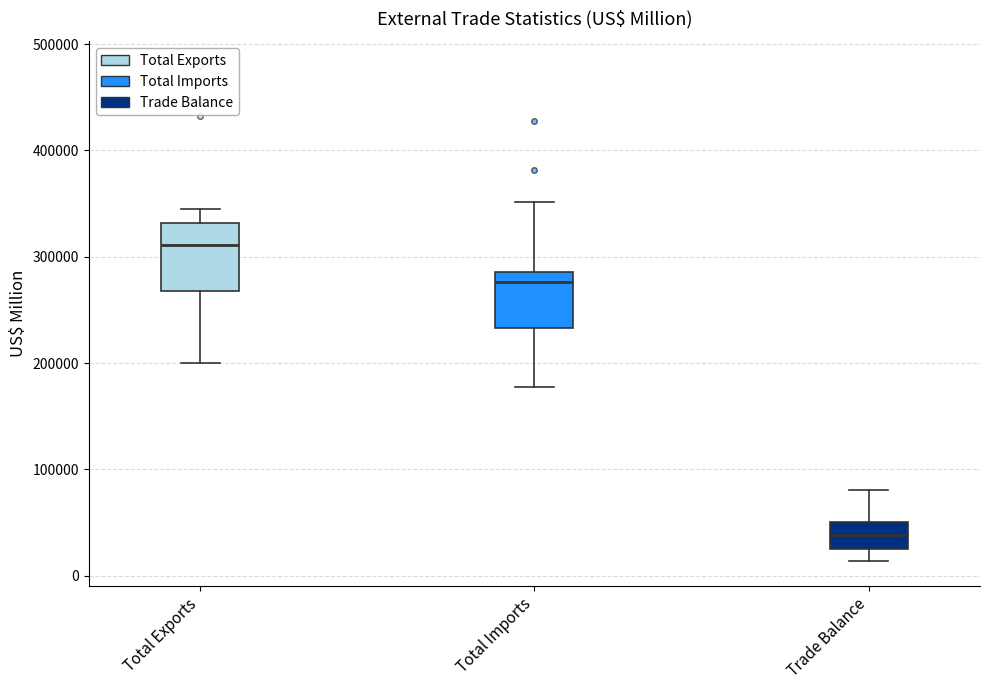

Reading left to right, transcribe this box plot: for each box, give where its median line is, the range the box spans, and where its two whiskers end, as read against the y-axis. The values are not printed on the chart, so give them approximately, as read against the axis.

Total Exports: median 310000, box 270000 to 330000, whiskers 200000 to 350000
Total Imports: median 280000, box 230000 to 290000, whiskers 180000 to 350000
Trade Balance: median 40000, box 30000 to 50000, whiskers 10000 to 80000